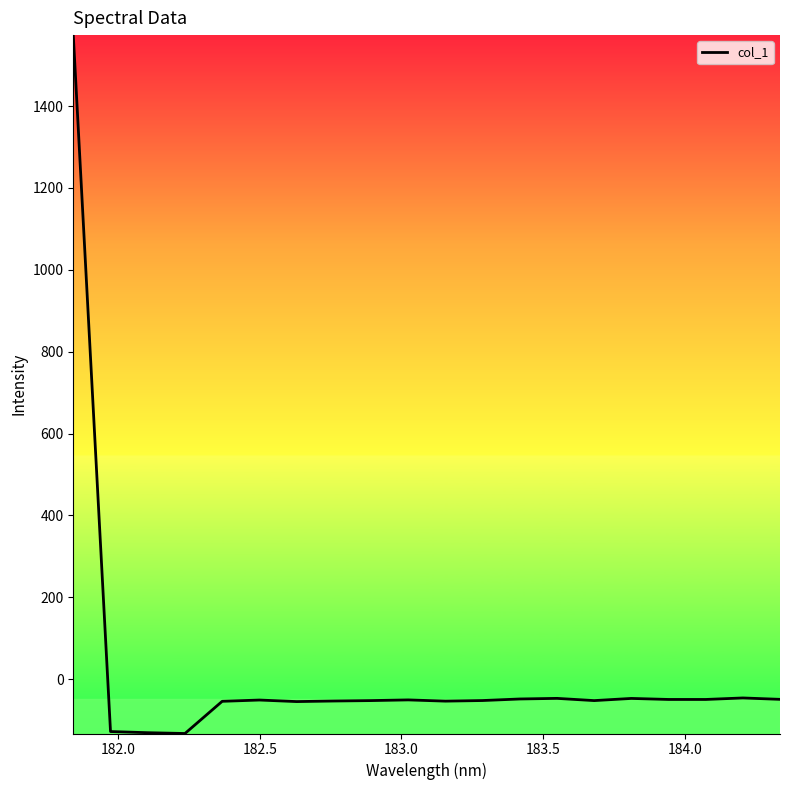

What is the minimum value shown in the chart?

-132.9